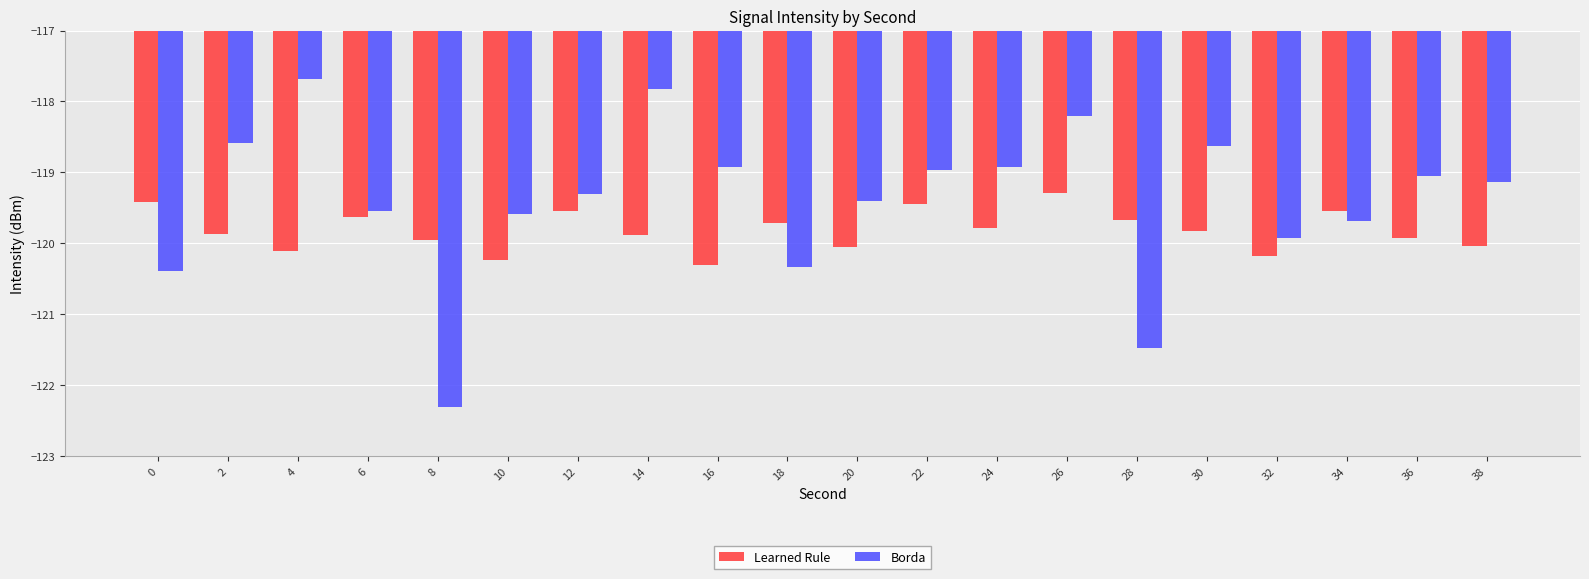

Rank the series at 2 from highest to lowest value.

Borda, Learned Rule